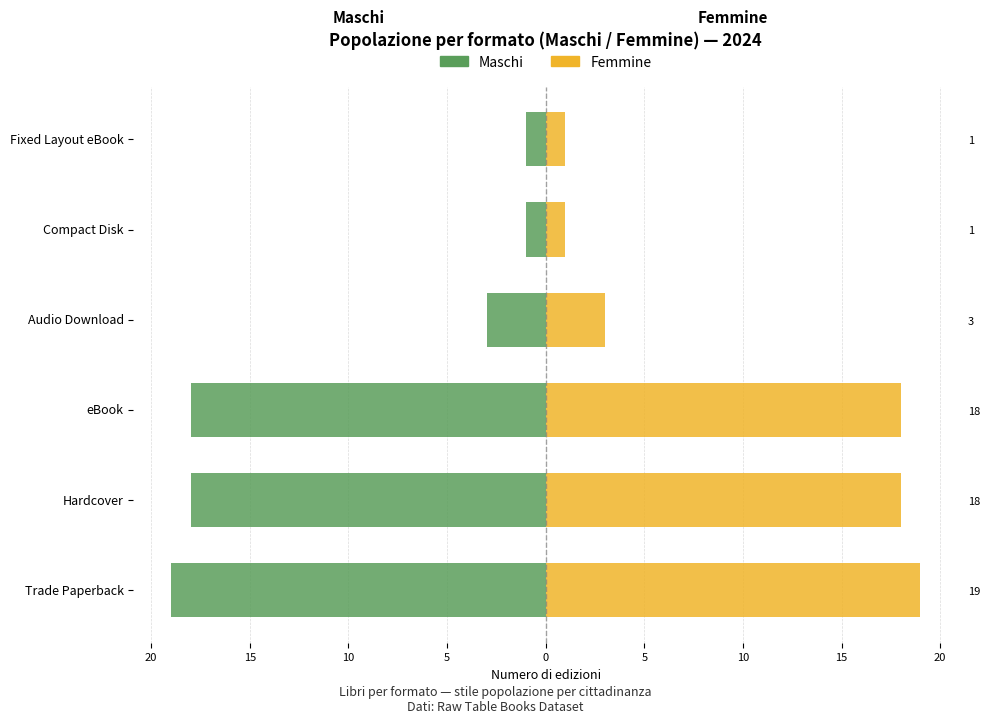

Reading left to right, what are all the values shown in this chart?

Maschi: -19	-18	-18	-3	-1	-1
Femmine: 19	18	18	3	1	1